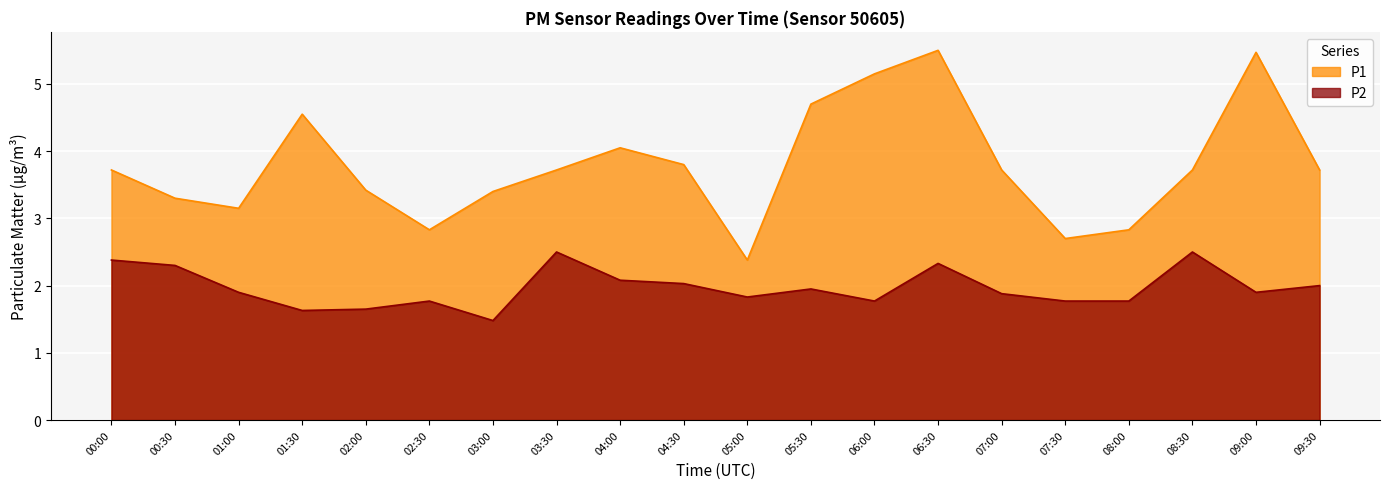

At which category does P2 reach its first local peak?

02:30